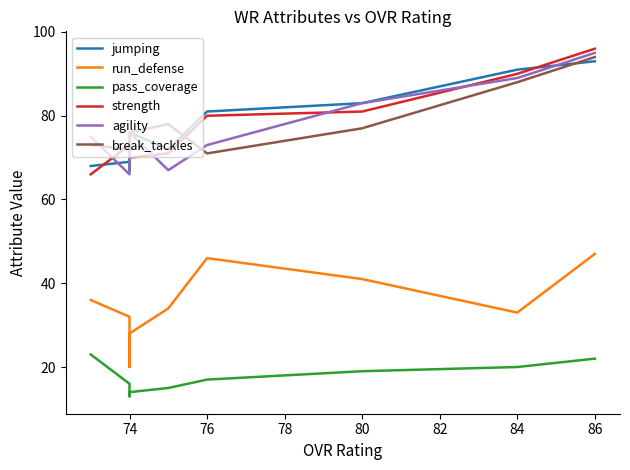

True or false: run_defense and break_tackles cross at least once.

False